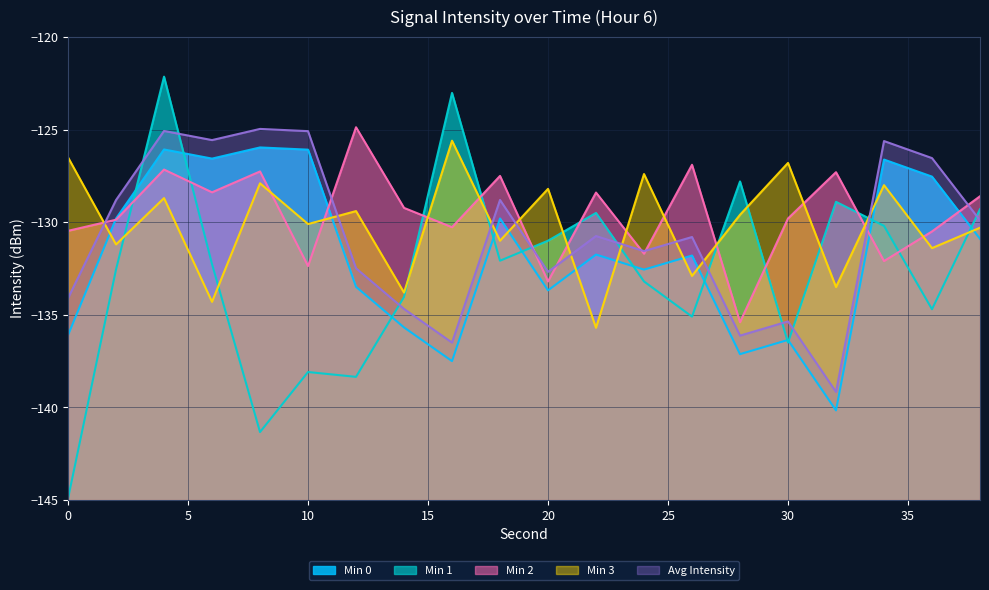

Which series ends up on top after the final intersection of Avg Intensity and Min 2?

Min 2